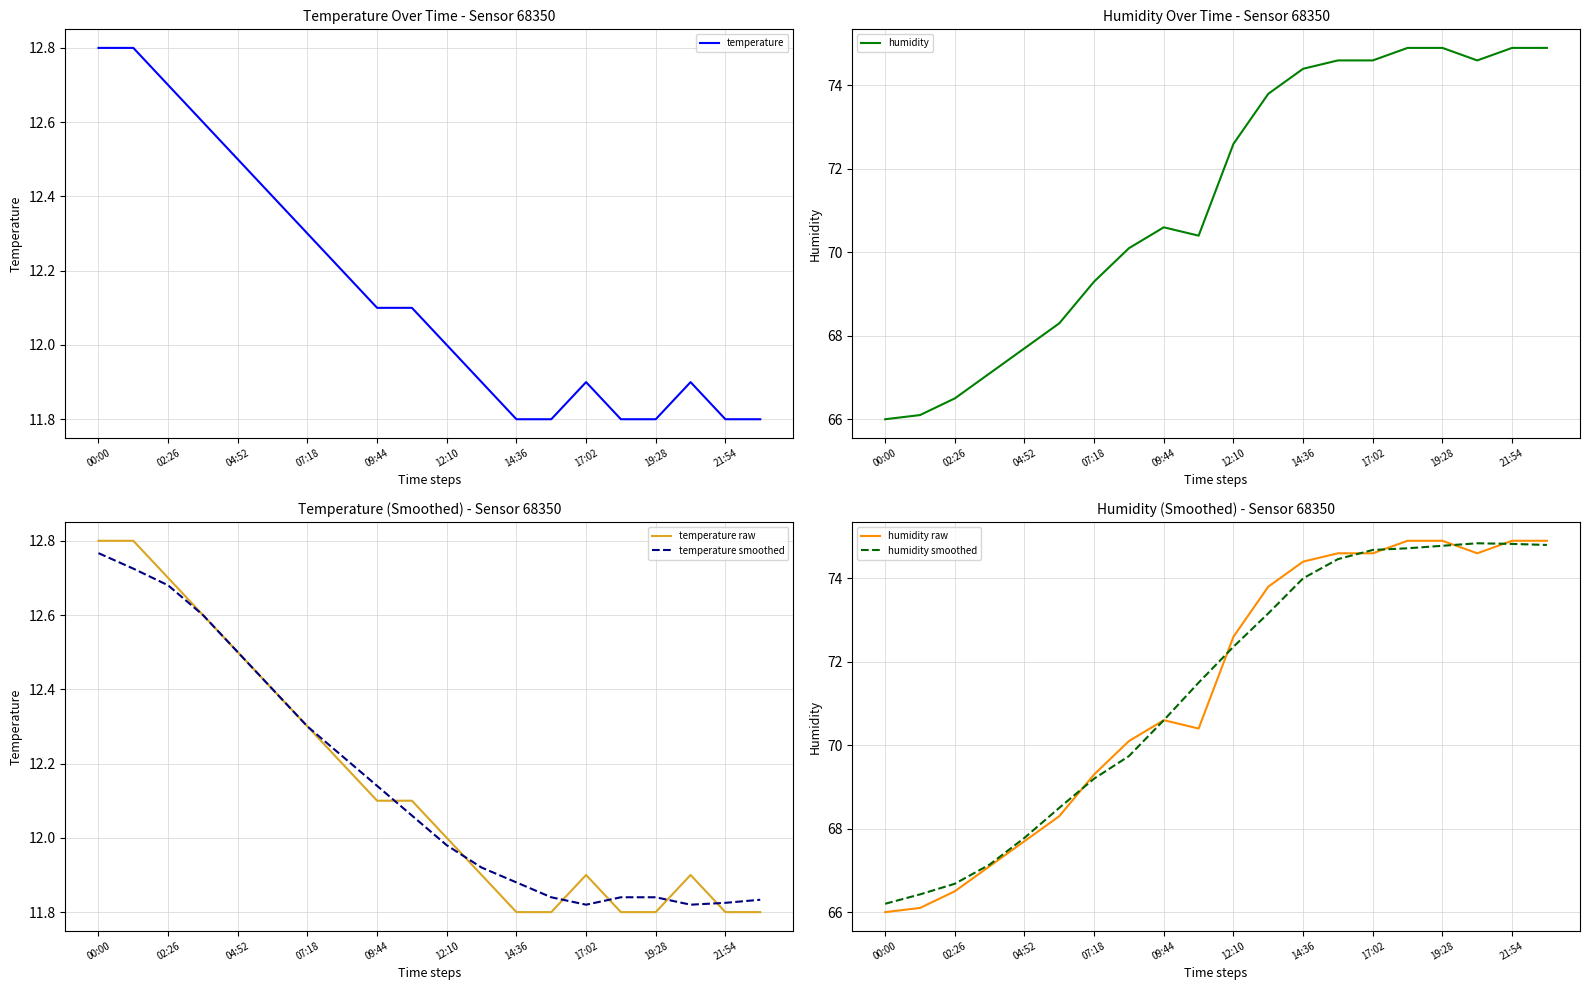

What is the highest value of the humidity raw series?

74.9